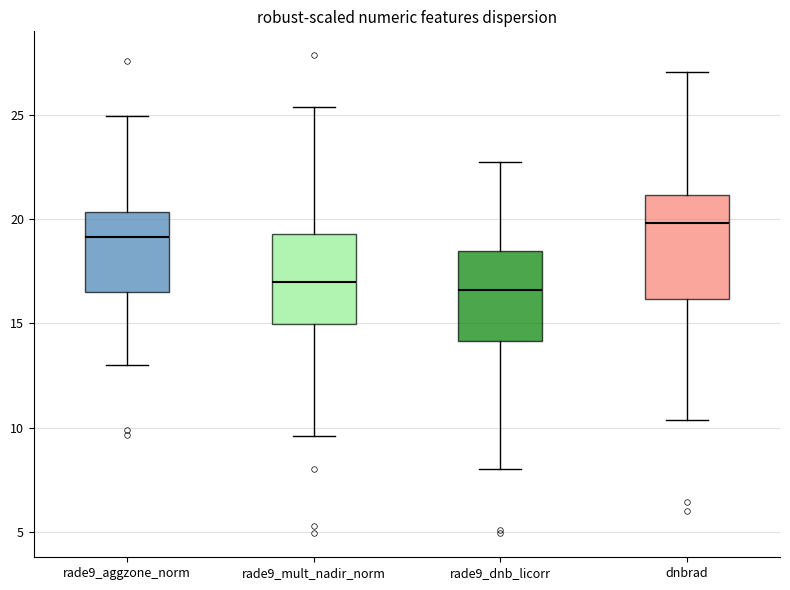

Reading left to right, transcribe this box plot: for each box, give where its median line is, the range the box spans, and where its two whiskers end, as read against the y-axis. The values are not printed on the chart, so give them approximately, as read against the axis.

rade9_aggzone_norm: median 19.0, box 16.5 to 20.5, whiskers 13.0 to 25.0
rade9_mult_nadir_norm: median 17.0, box 15.0 to 19.5, whiskers 9.5 to 25.5
rade9_dnb_licorr: median 16.5, box 14.0 to 18.5, whiskers 8.0 to 22.5
dnbrad: median 20.0, box 16.0 to 21.0, whiskers 10.5 to 27.0